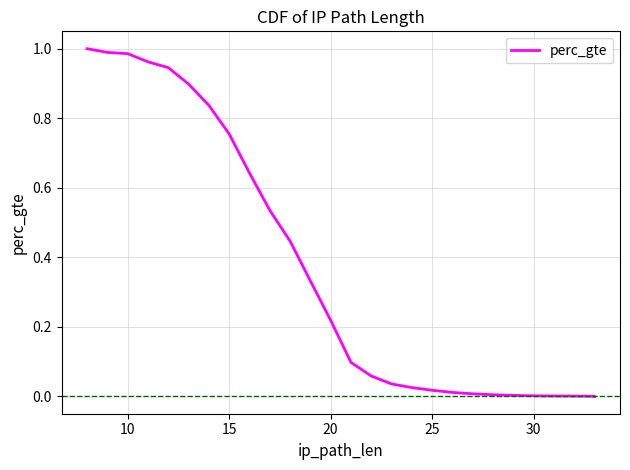

The value at 14 is 0.0. True or false?

False